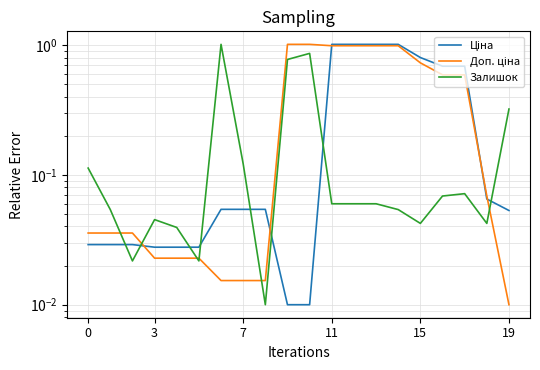

List the series in order of their peak value, highest first.

Ціна, Доп. ціна, Залишок